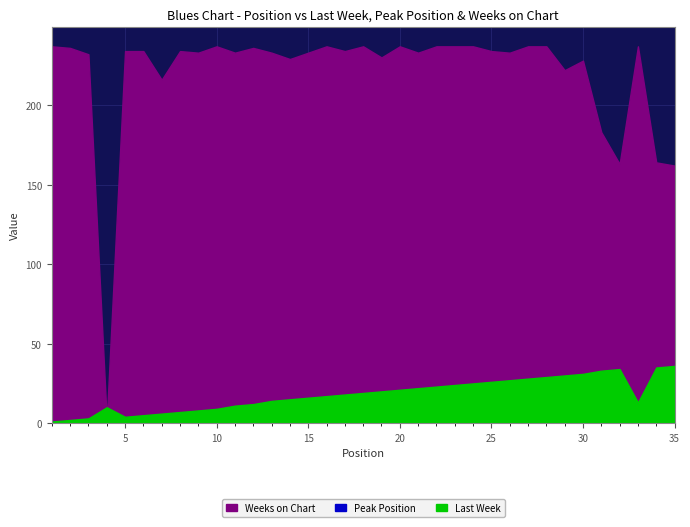

Which category has the lowest value across all series?

1